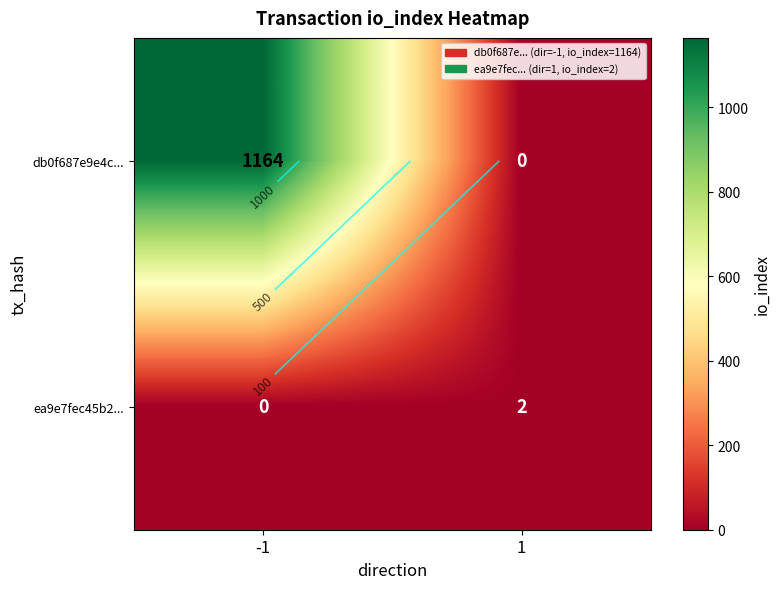

The value of db0f687e9e4c... at 1 is 0. True or false?

True